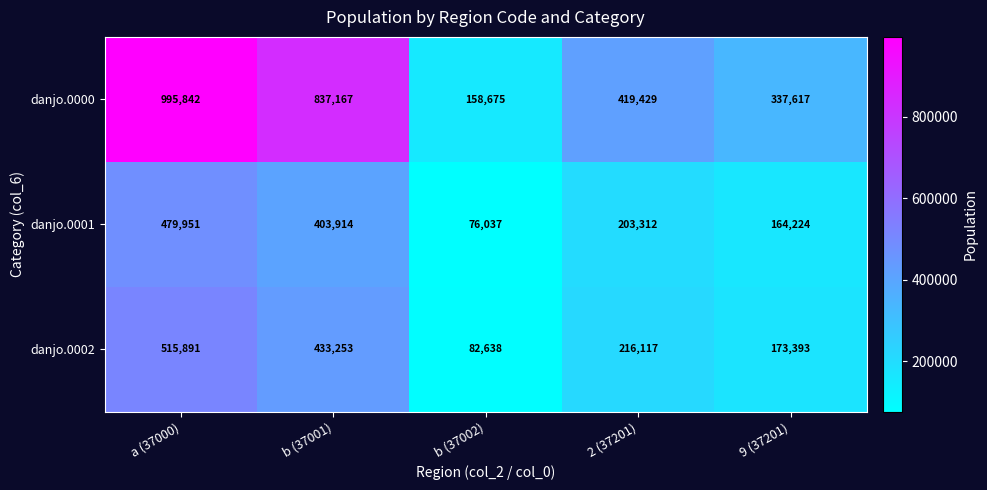

What is the difference between the maximum and minimum values in the danjo.0000 series?

837167